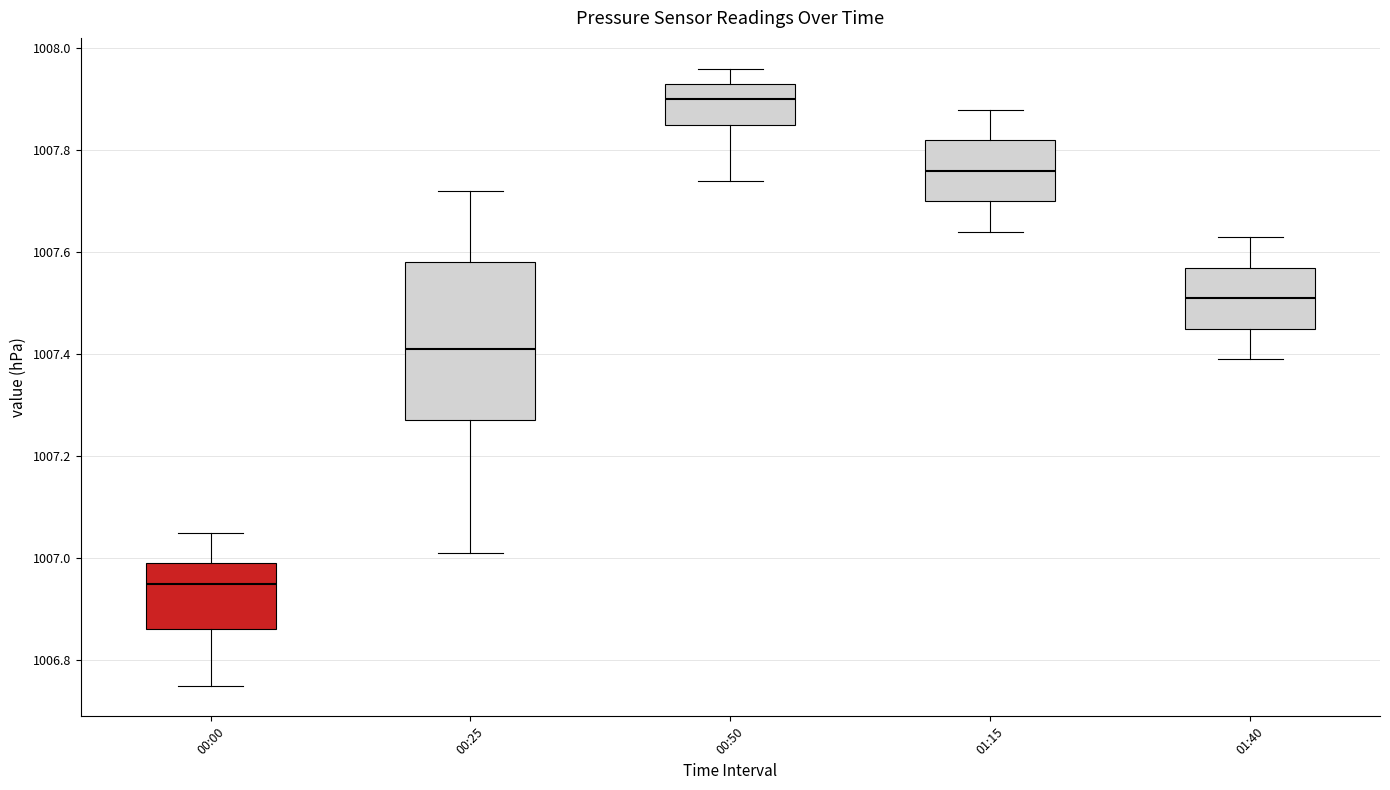

Which box is the tallest, from its lower edge to its upper edge?

00:25